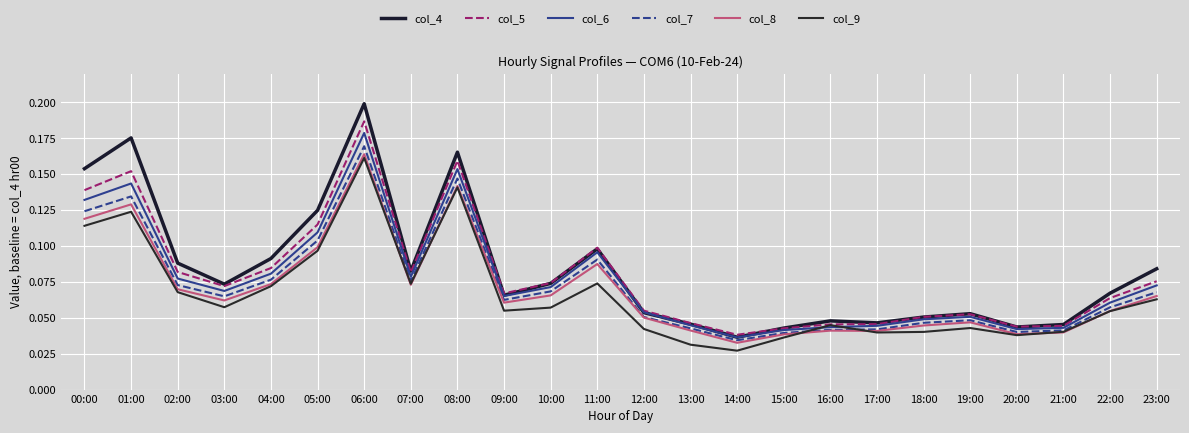

The col_7 series shows 0.1 at 21:00. True or false?

False